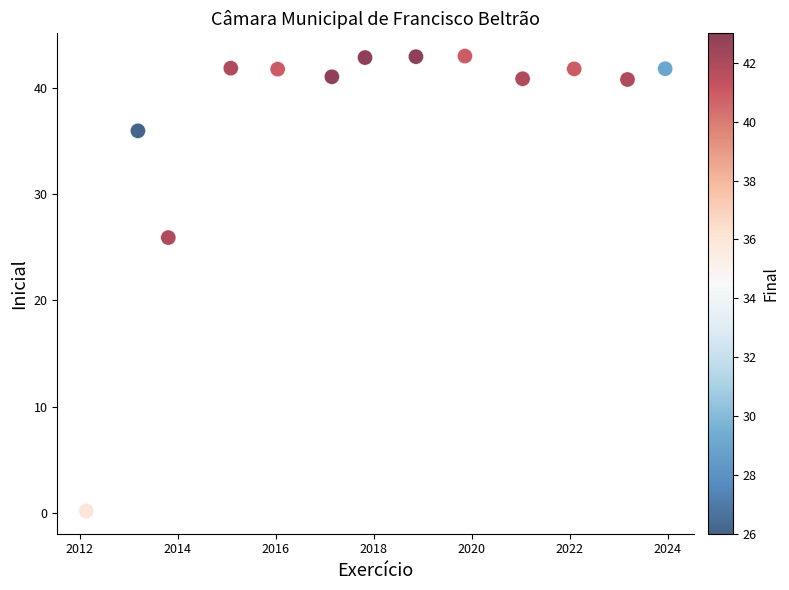

What is the range of Y values (max minus min)?

42.8